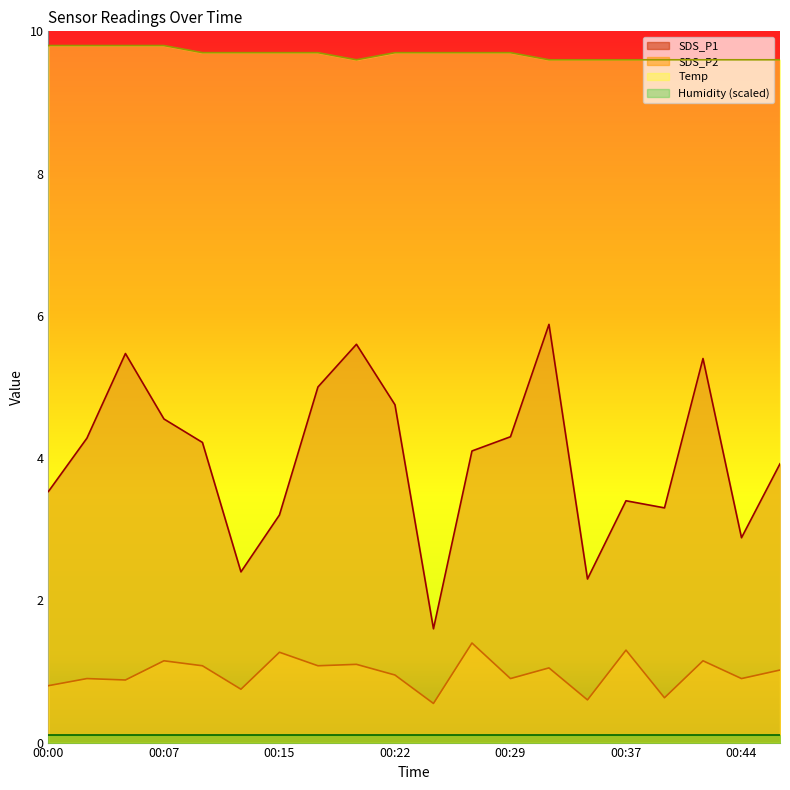

List the series in order of their peak value, highest first.

Temp, SDS_P1, SDS_P2, Humidity (scaled)